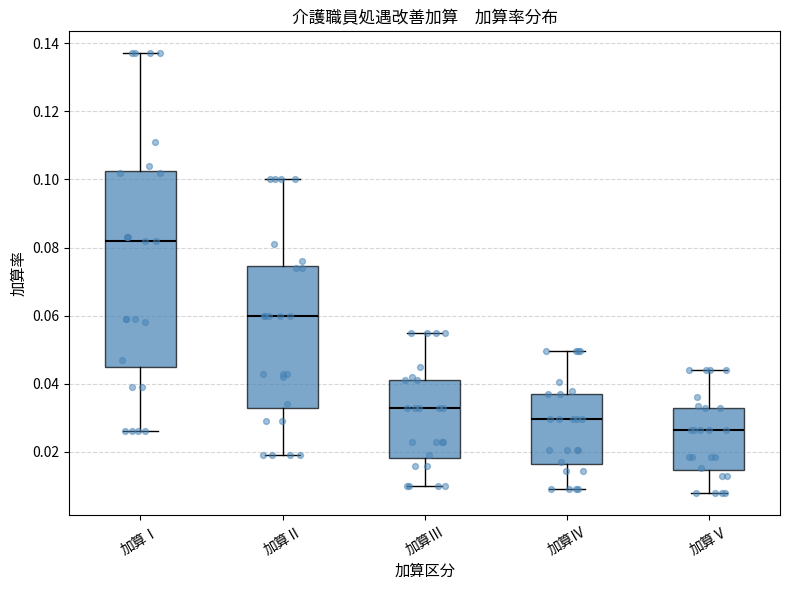

Where does the median line of the box for 加算Ⅰ sit on the y-axis? The values are not printed on the chart, so give them approximately, as read against the axis.

0.082